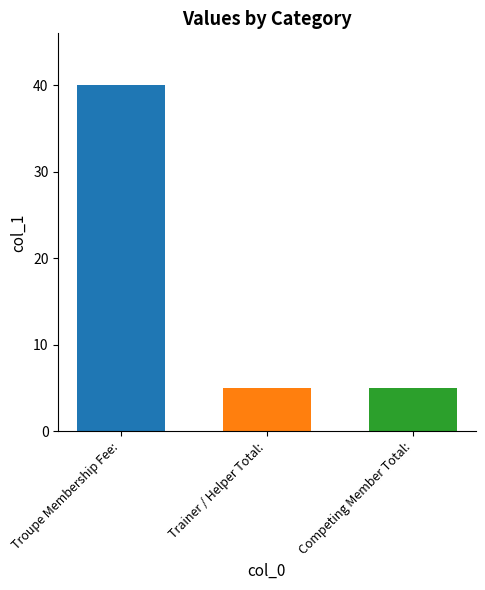

What is the spread (max minus min) of values at Trainer / Helper Total:?

35